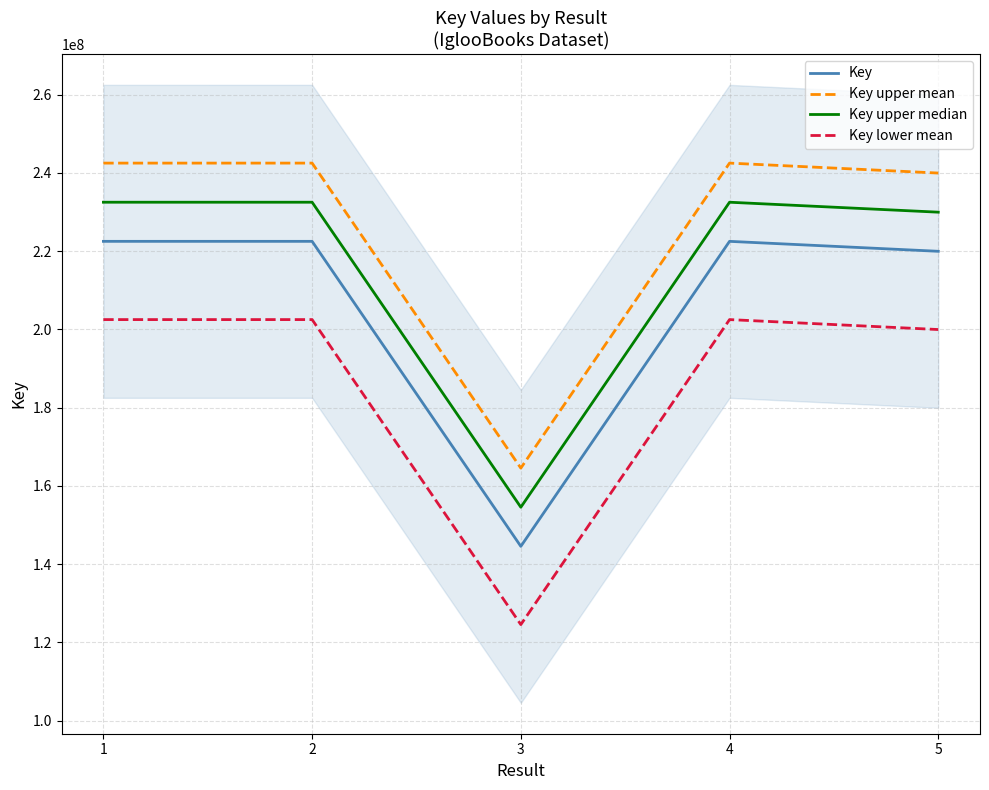

Between 1 and 2, which series saw the biggest shift?

Key